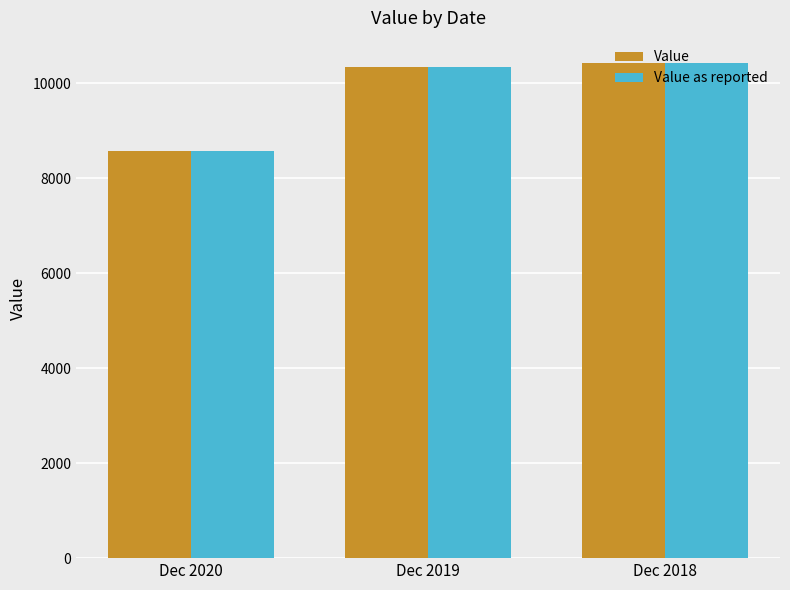

What is the sum of all Value as reported values?

29354